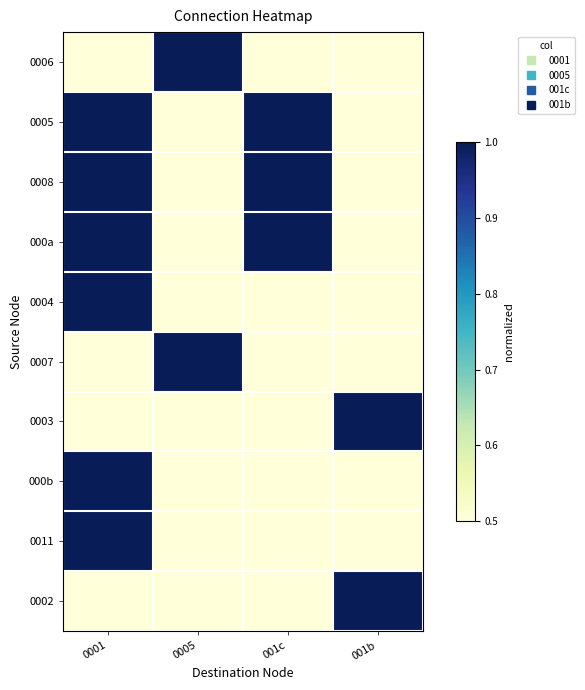

What is the smallest value displayed?

0.5